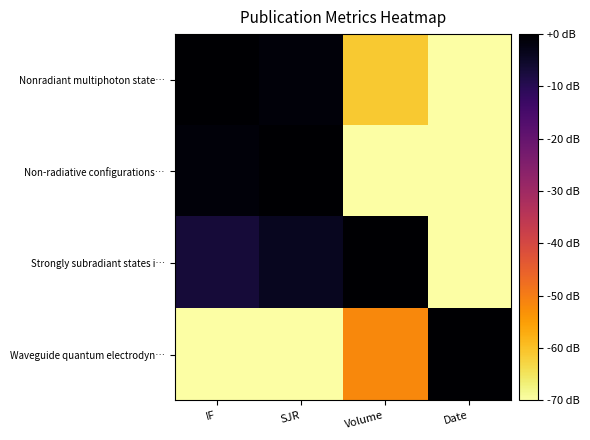

Reading left to right, what are all the values shown in this chart?

Nonradiant multiphoton state…: IF=0.0	SJR=-1.3	Volume=-61.2	Date=-70.0
Non-radiative configurations…: IF=-1.2	SJR=0.0	Volume=-70.0	Date=-70.0
Strongly subradiant states i…: IF=-7.1	SJR=-3.9	Volume=0.0	Date=-70.0
Waveguide quantum electrodyn…: IF=-70.0	SJR=-70.0	Volume=-51.7	Date=0.0